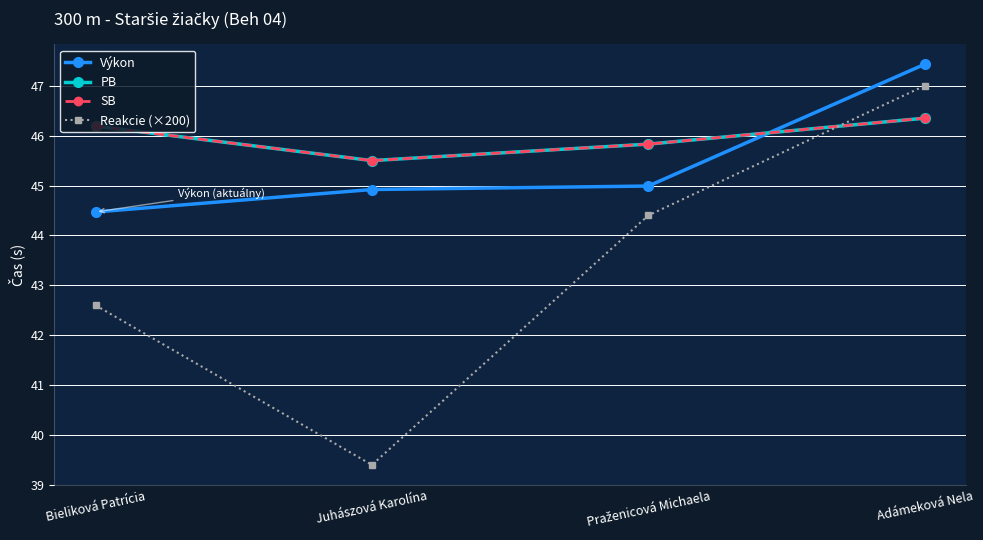

True or false: SB has a value of 45.8 at Praženicová Michaela.

True